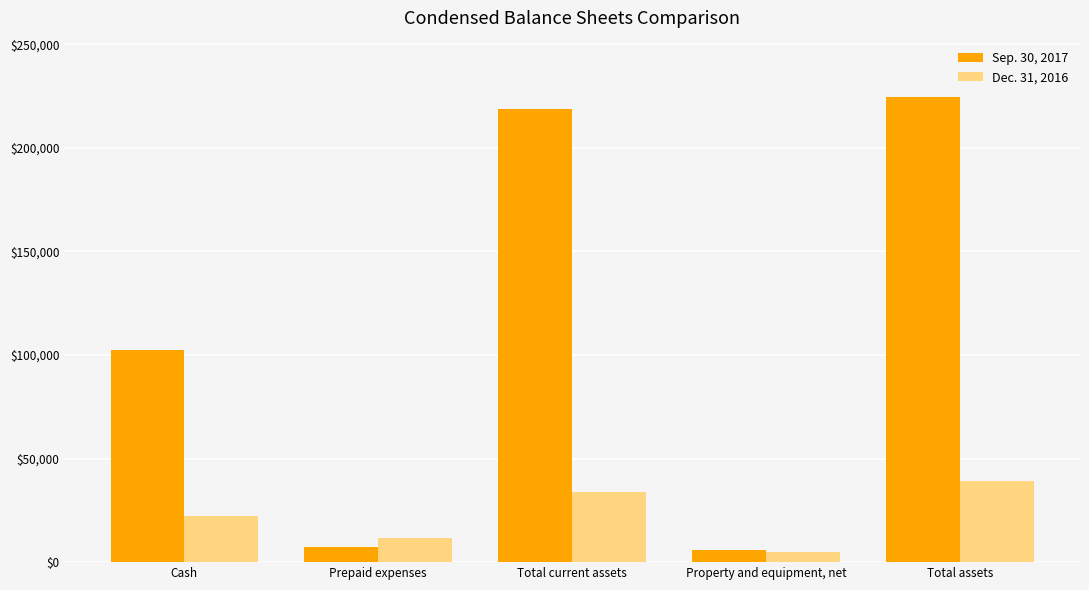

Reading right to left, what are all the values shown in this chart?

Sep. 30, 2017: 224732	5940	218792	7435	102517
Dec. 31, 2016: 38967	5100	33867	11430	22437